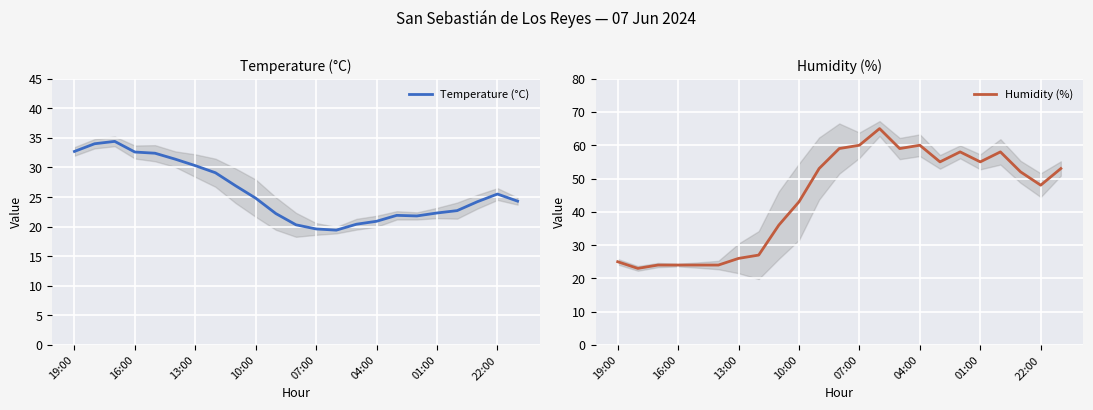

How many values in the Humidity (%) series are below 52?

11